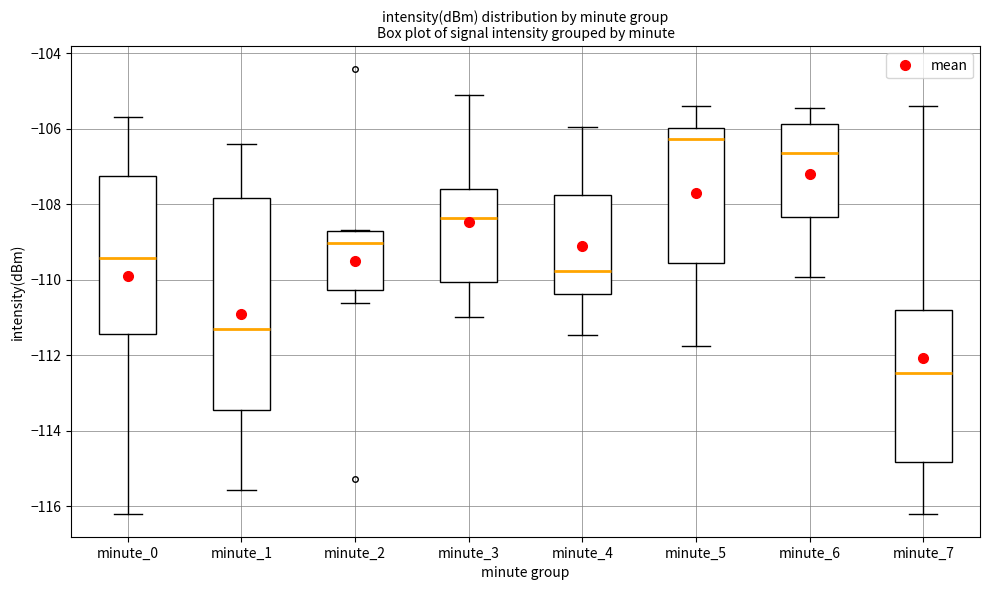

Which box's median line is the lowest?

minute_7